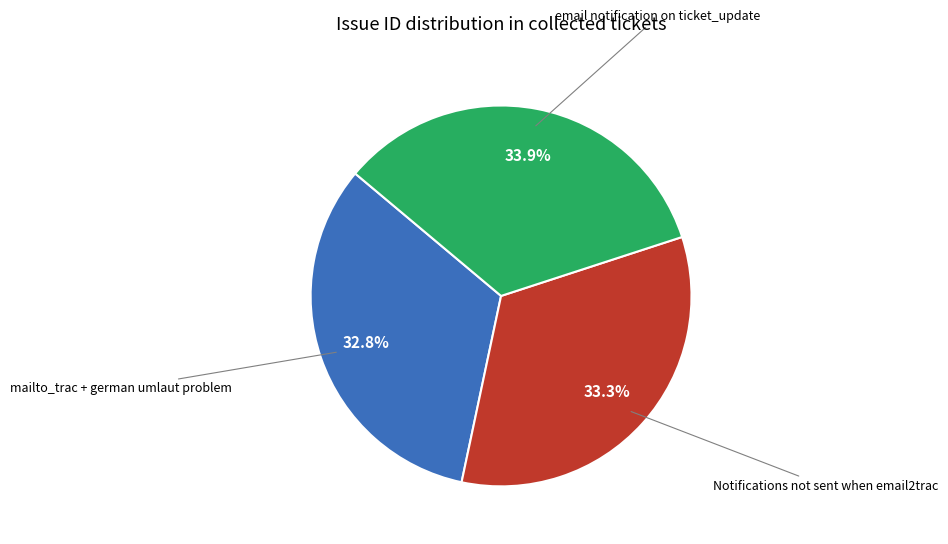

How many segments does this pie chart have?

3